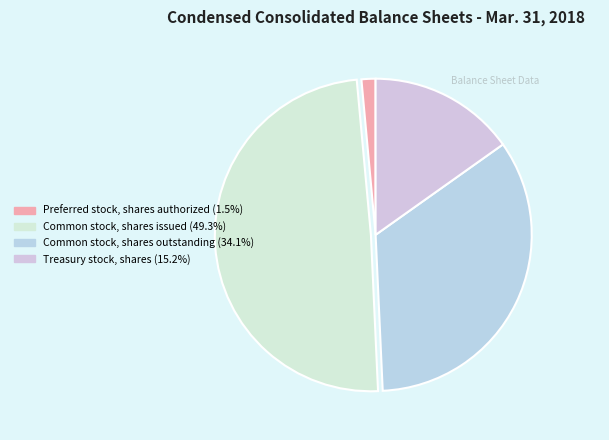

How many segments does this pie chart have?

4